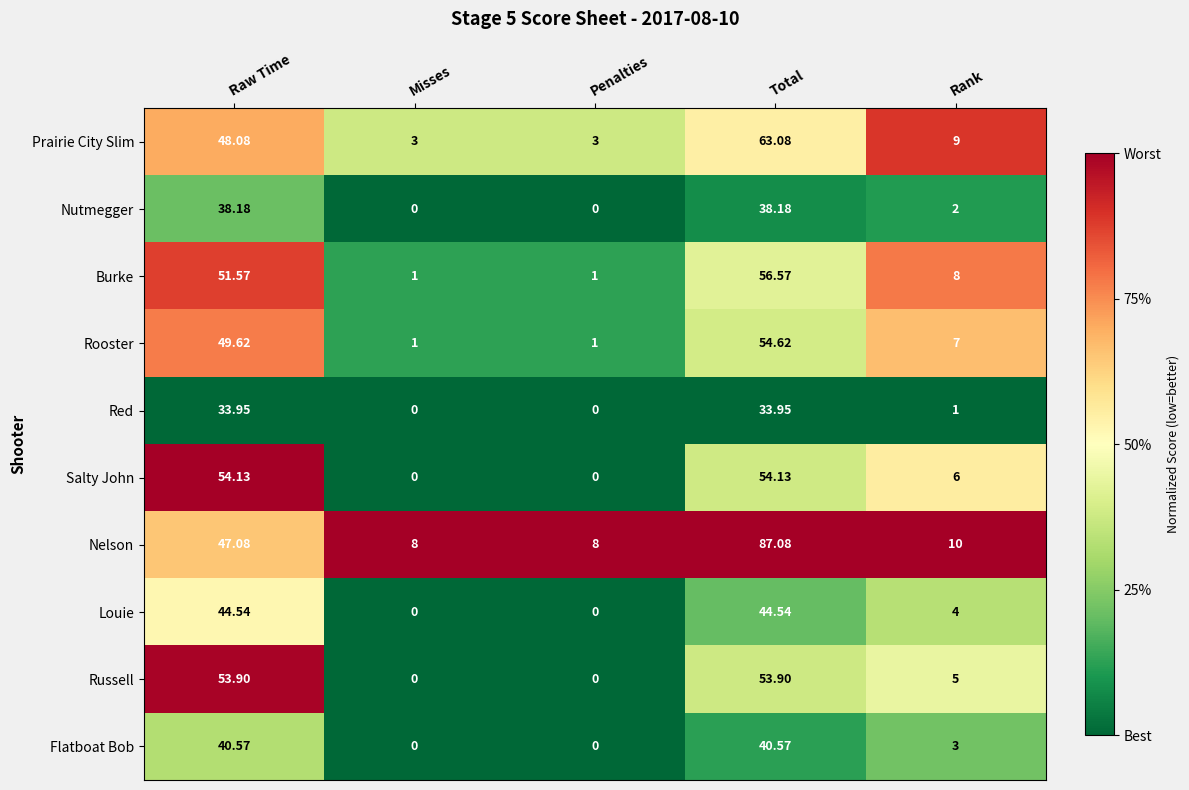

Which series has the largest total across all categories?

Nelson